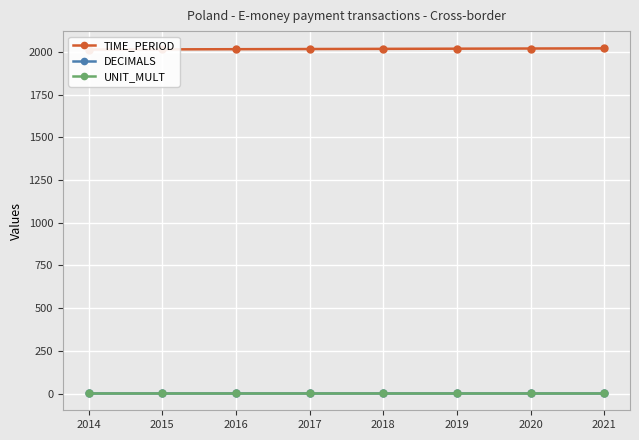

What is the difference between the highest and lowest values at 2016?

2013